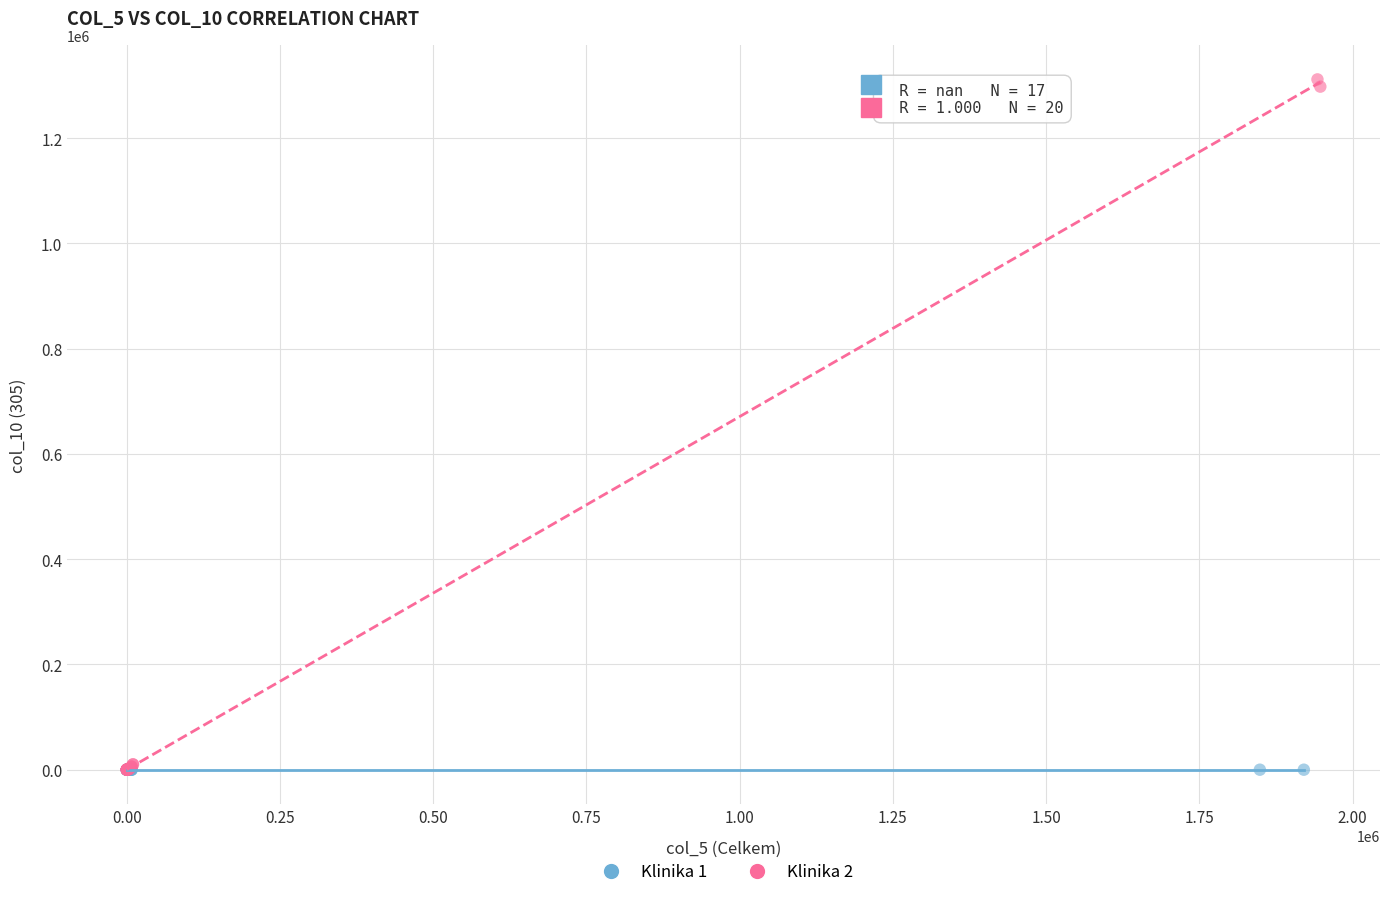

Which series contains the highest Y value?

Klinika 2